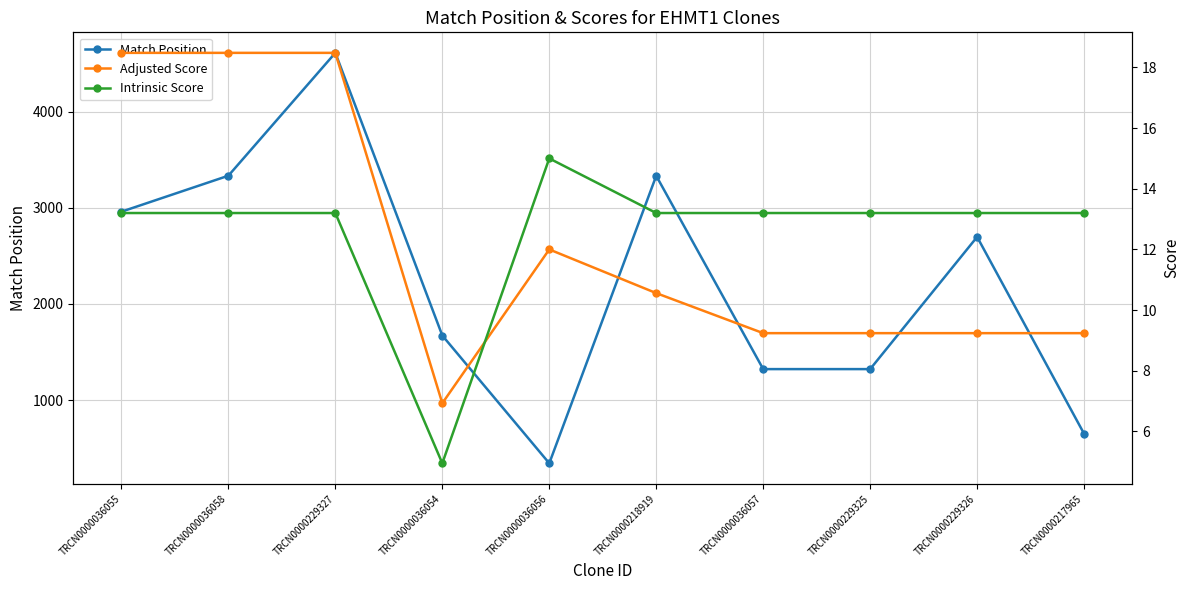

True or false: Intrinsic Score has more than 0 points higher than both neighbors.

True